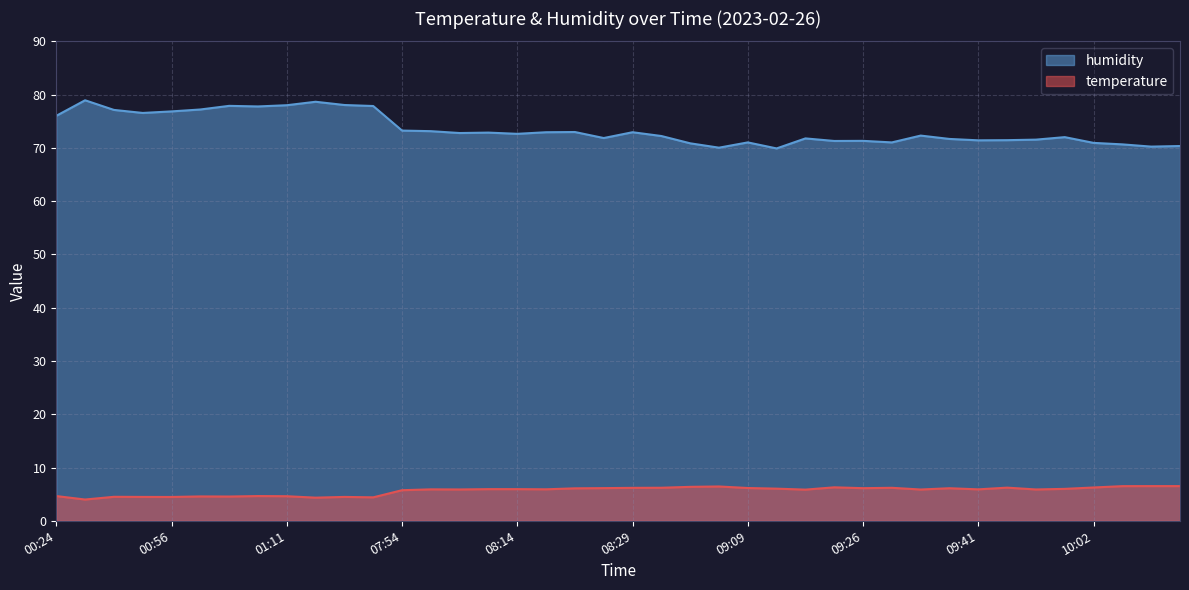

Does the chart have visible grid lines?

Yes